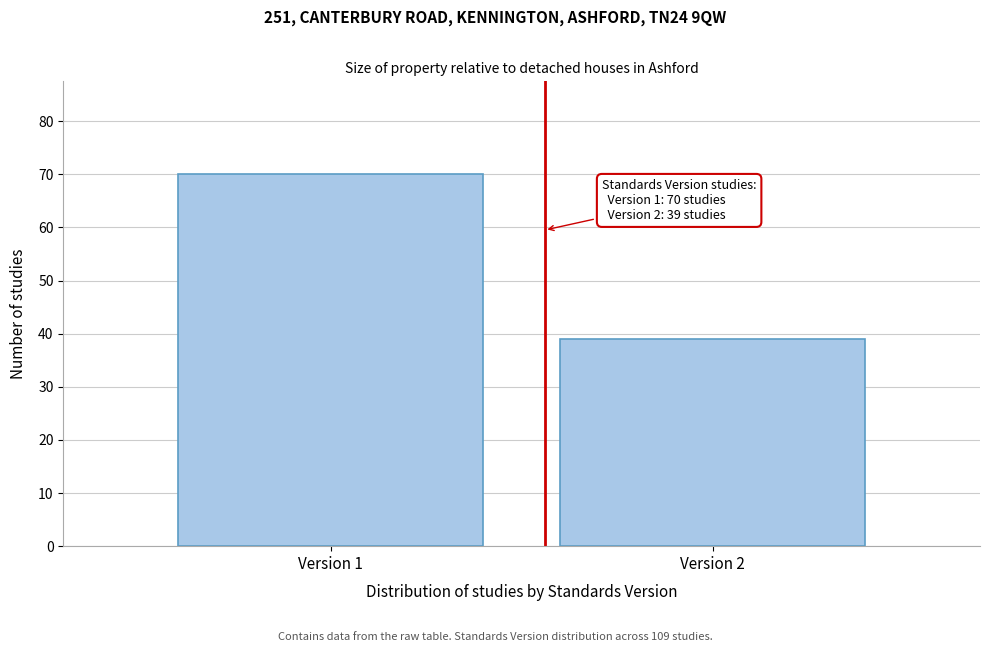

Reading left to right, what are all the values shown in this chart?

Version 1=70	Version 2=39